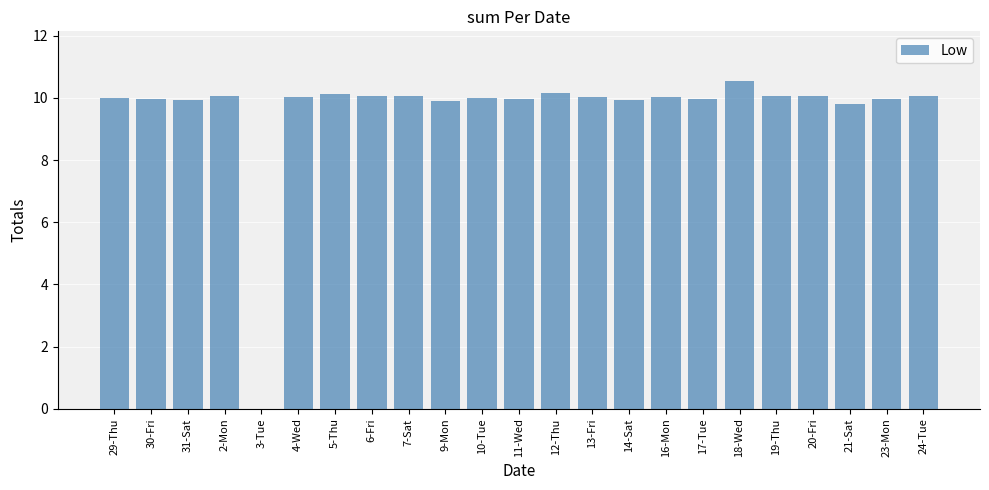

What is the approximate value at 23-Mon?

10.0